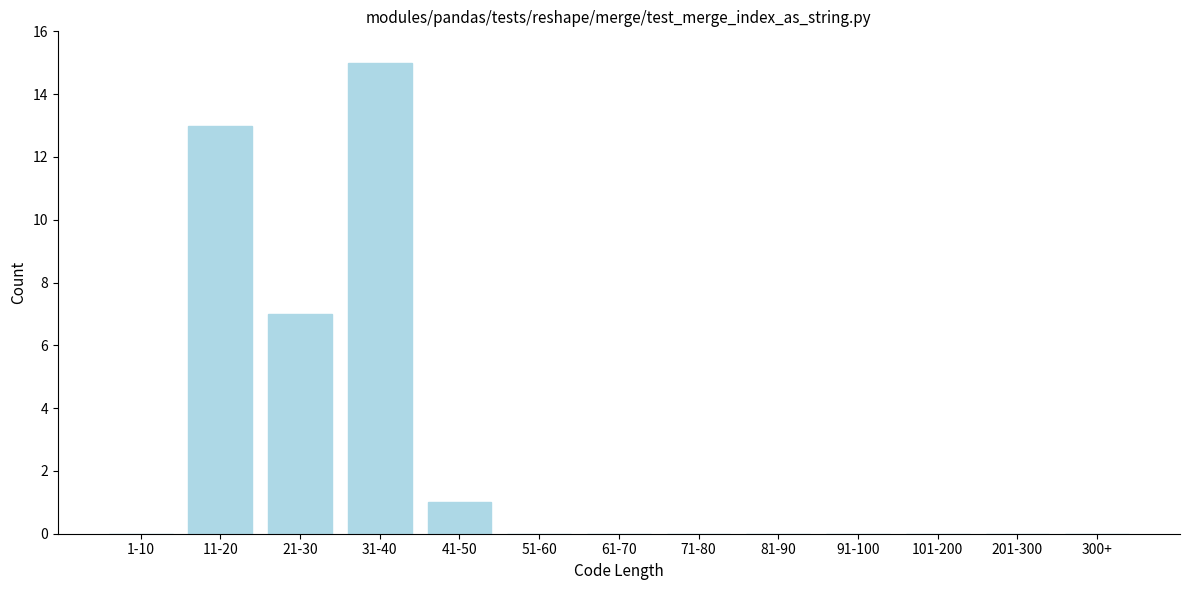

Reading left to right, what are all the values shown in this chart?

1-10=0	11-20=13	21-30=7	31-40=15	41-50=1	51-60=0	61-70=0	71-80=0	81-90=0	91-100=0	101-200=0	201-300=0	300+=0